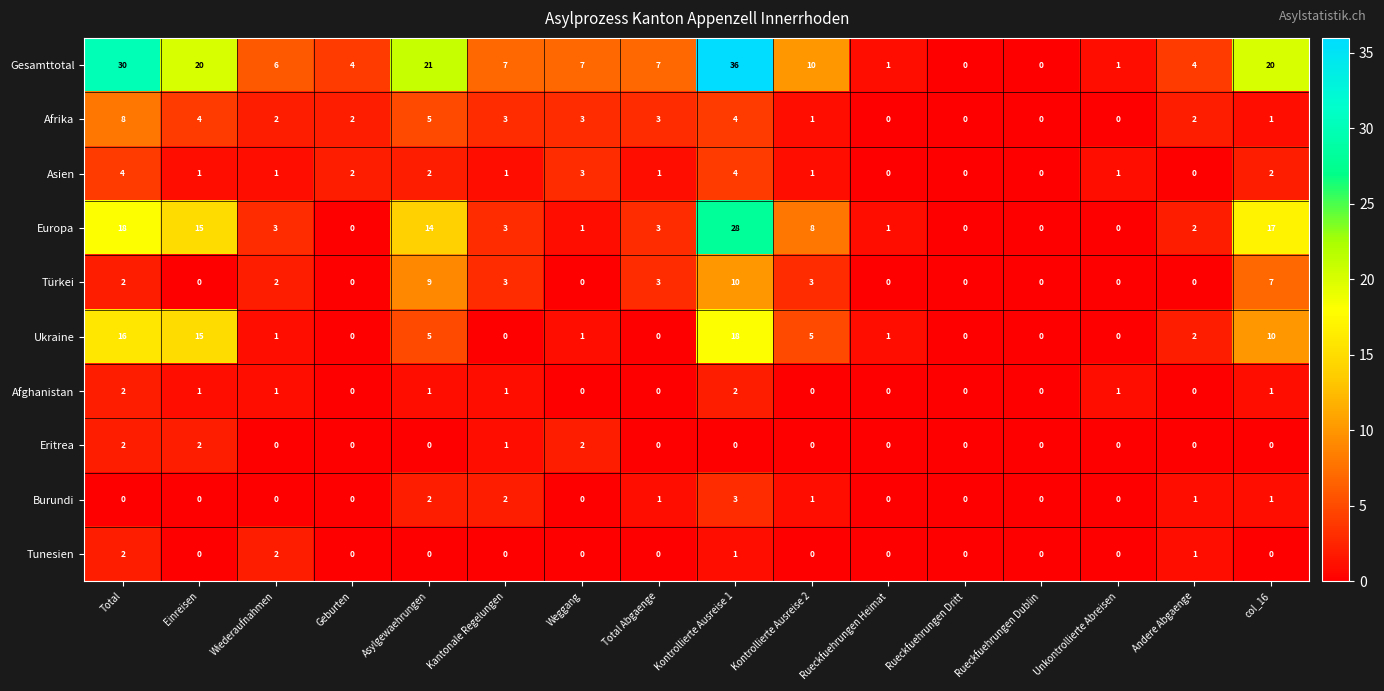

At which label does Ukraine reach its peak?

Kontrollierte Ausreise 1